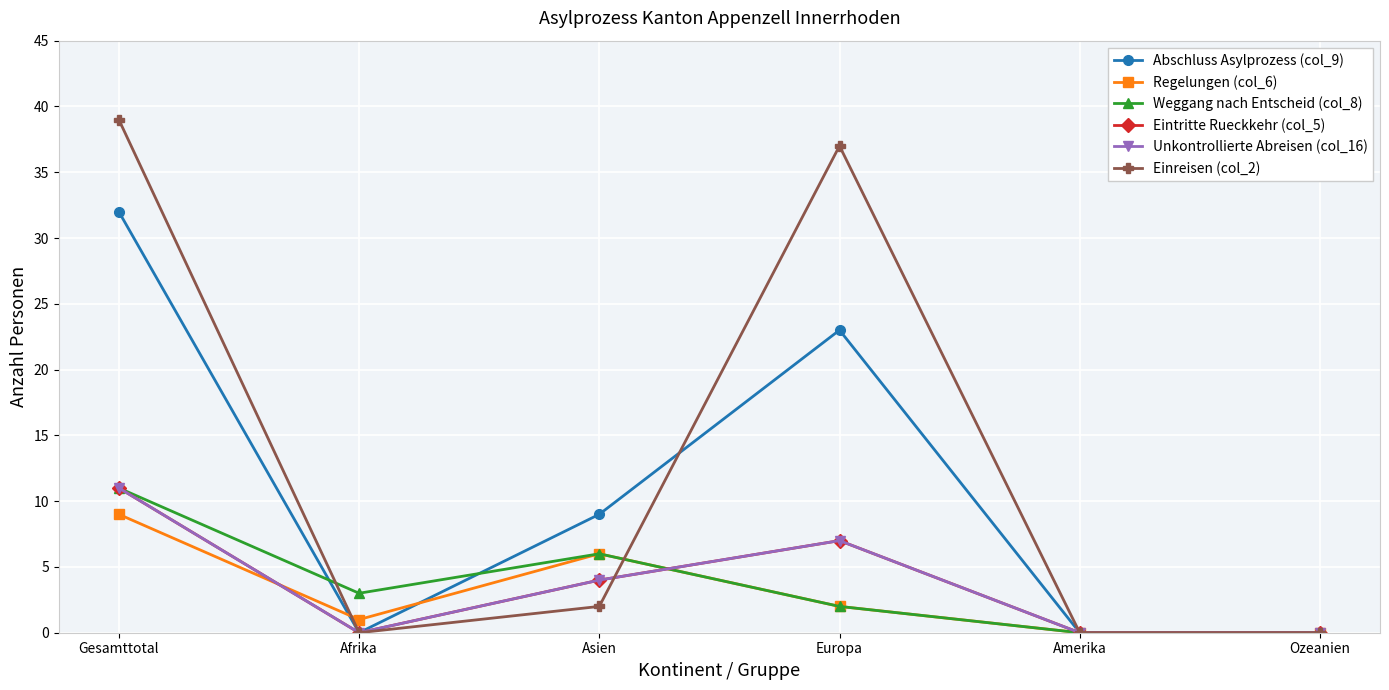

Reading left to right, what are all the values shown in this chart?

Abschluss Asylprozess (col_9): Gesamttotal=32	Afrika=0	Asien=9	Europa=23	Amerika=0	Ozeanien=0
Regelungen (col_6): Gesamttotal=9	Afrika=1	Asien=6	Europa=2	Amerika=0	Ozeanien=0
Weggang nach Entscheid (col_8): Gesamttotal=11	Afrika=3	Asien=6	Europa=2	Amerika=0	Ozeanien=0
Eintritte Rueckkehr (col_5): Gesamttotal=11	Afrika=0	Asien=4	Europa=7	Amerika=0	Ozeanien=0
Unkontrollierte Abreisen (col_16): Gesamttotal=11	Afrika=0	Asien=4	Europa=7	Amerika=0	Ozeanien=0
Einreisen (col_2): Gesamttotal=39	Afrika=0	Asien=2	Europa=37	Amerika=0	Ozeanien=0